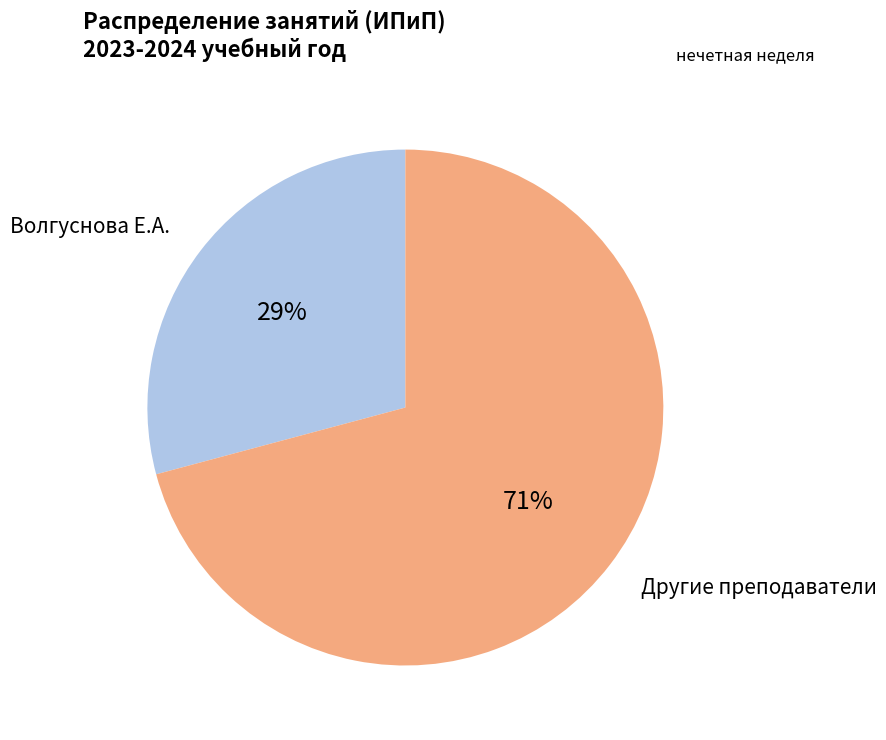

To the nearest percent, what is the average slice percentage?

50%